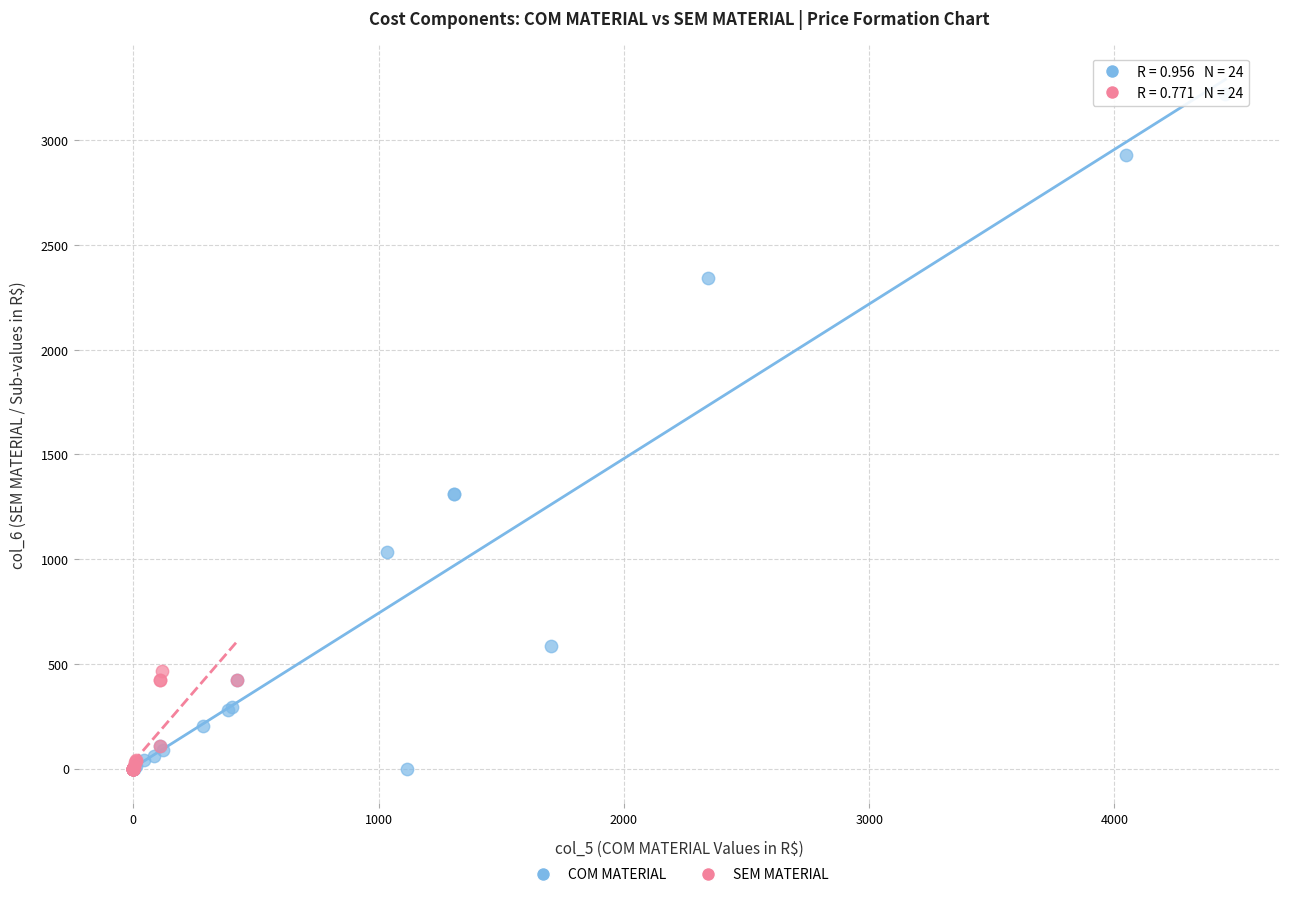

What are all the series names shown in the legend?

COM MATERIAL, SEM MATERIAL